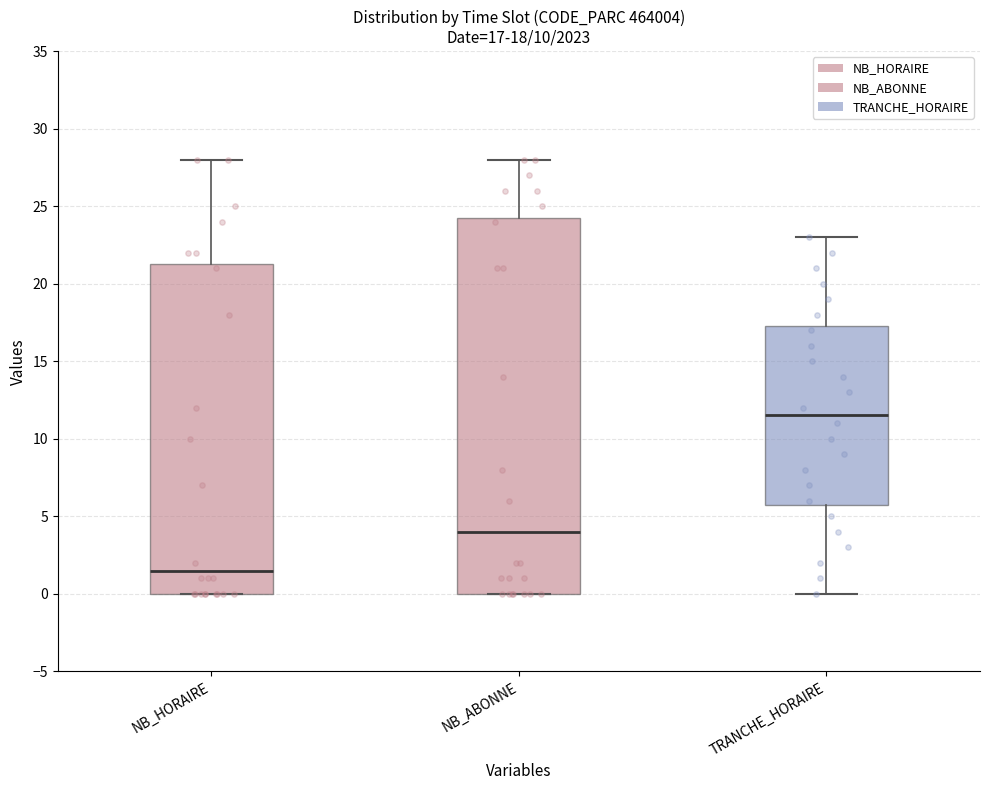

Which box is the tallest, from its lower edge to its upper edge?

NB_ABONNE